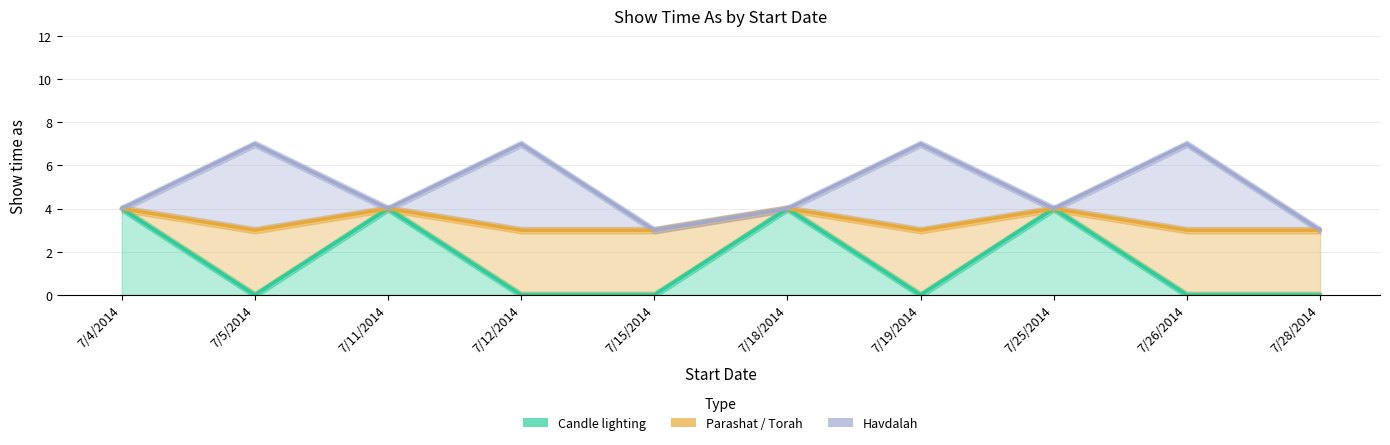

True or false: Candle lighting and Parashat / Torah intersect in this chart.

False